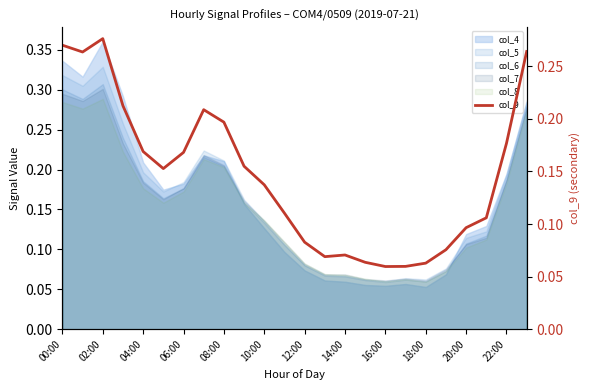

The value at 18:00 is 0.1. True or false?

False